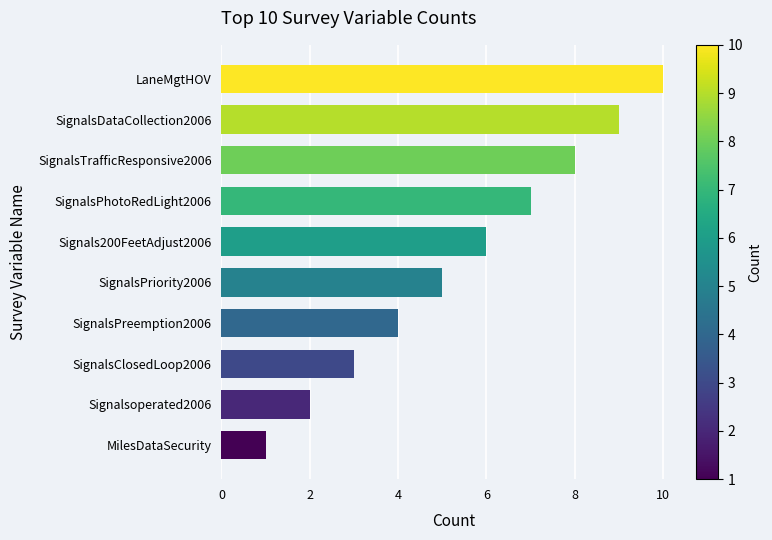

How many bars are there in total?

10